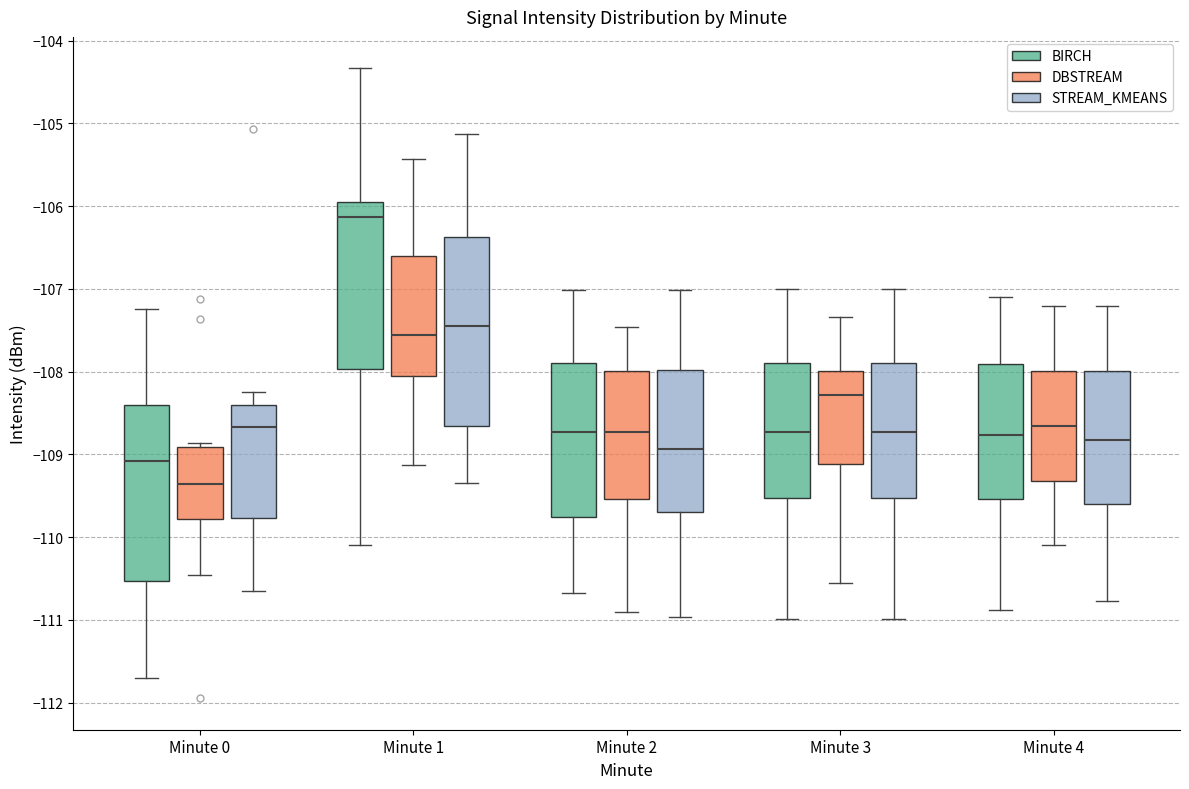

Reading left to right, read every box against the y-axis: the position of its median line, the range the box covers, and the ends of its whiskers. The values are not printed on the chart, so give them approximately, as read against the axis.

Minute 0 (BIRCH): median -109.1, box -110.5 to -108.4, whiskers -111.7 to -107.2
Minute 0 (DBSTREAM): median -109.4, box -109.8 to -108.9, whiskers -110.5 to -108.9 (just above the box's upper edge)
Minute 0 (STREAM_KMEANS): median -108.7, box -109.8 to -108.4, whiskers -110.7 to -108.2
Minute 1 (BIRCH): median -106.1, box -108.0 to -106.0, whiskers -110.1 to -104.3
Minute 1 (DBSTREAM): median -107.6, box -108.1 to -106.6, whiskers -109.1 to -105.4
Minute 1 (STREAM_KMEANS): median -107.5, box -108.7 to -106.4, whiskers -109.3 to -105.1
Minute 2 (BIRCH): median -108.7, box -109.8 to -107.9, whiskers -110.7 to -107.0
Minute 2 (DBSTREAM): median -108.7, box -109.5 to -108.0, whiskers -110.9 to -107.5
Minute 2 (STREAM_KMEANS): median -108.9, box -109.7 to -108.0, whiskers -111.0 to -107.0
Minute 3 (BIRCH): median -108.7, box -109.5 to -107.9, whiskers -111.0 to -107.0
Minute 3 (DBSTREAM): median -108.3, box -109.1 to -108.0, whiskers -110.6 to -107.3
Minute 3 (STREAM_KMEANS): median -108.7, box -109.5 to -107.9, whiskers -111.0 to -107.0
Minute 4 (BIRCH): median -108.8, box -109.5 to -107.9, whiskers -110.9 to -107.1
Minute 4 (DBSTREAM): median -108.7, box -109.3 to -108.0, whiskers -110.1 to -107.2
Minute 4 (STREAM_KMEANS): median -108.8, box -109.6 to -108.0, whiskers -110.8 to -107.2